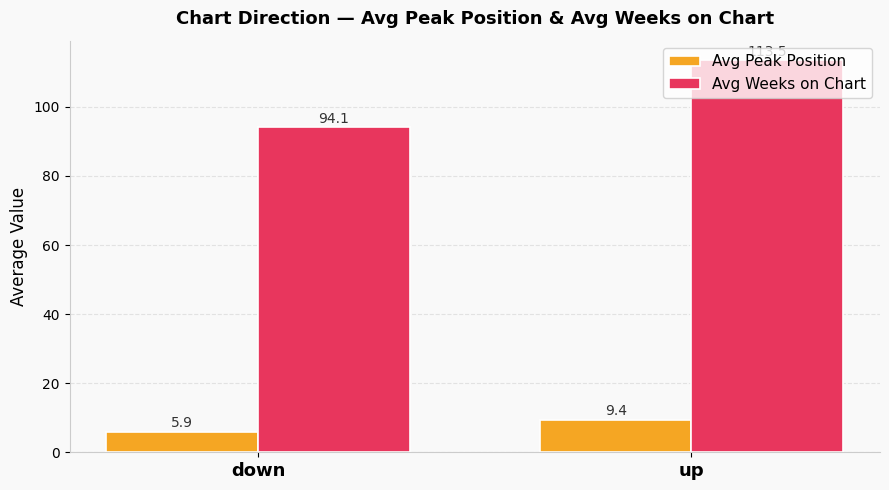

Read the Avg Peak Position value at down.

5.9